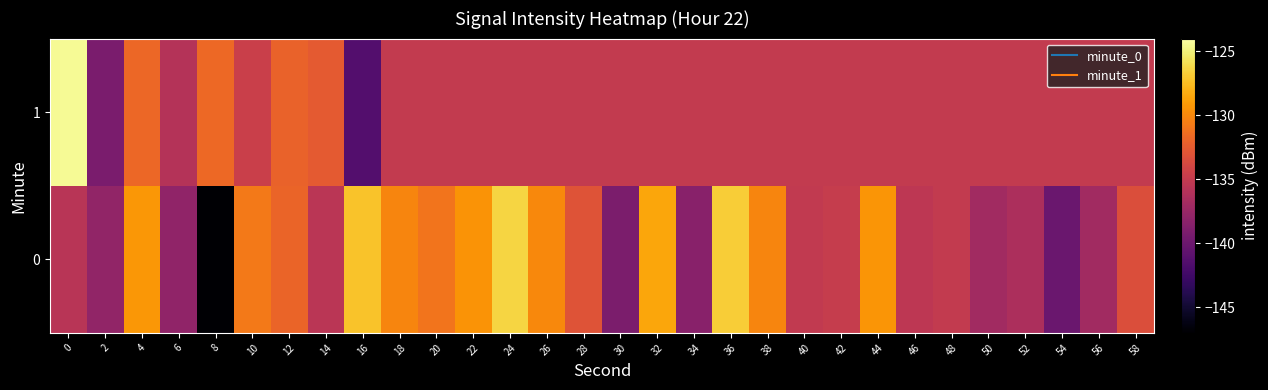

What is the spread (max minus min) of values at 6?

2.1